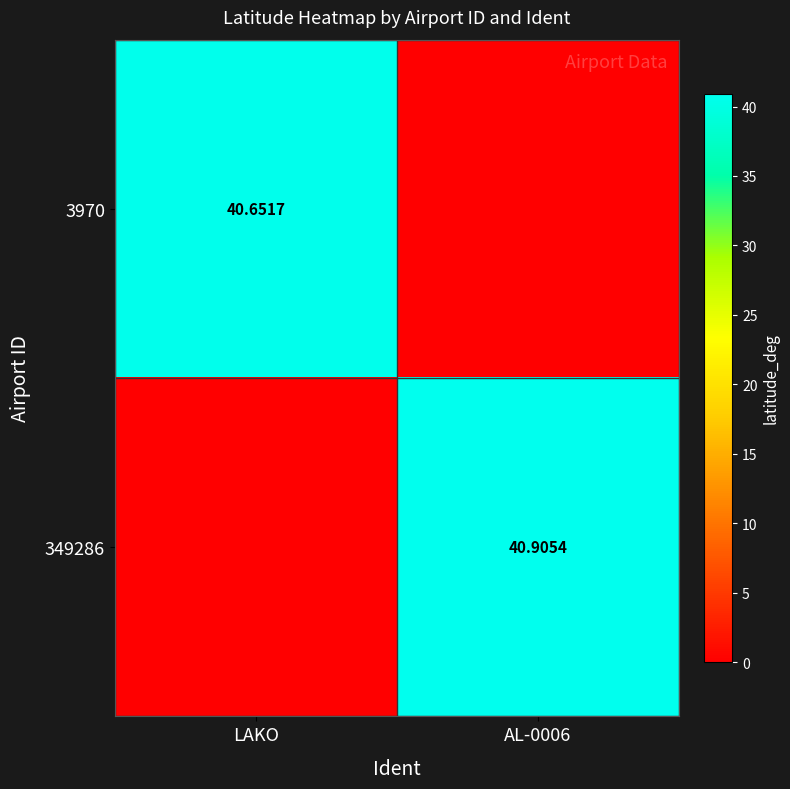

What is the difference between the maximum and minimum values in the 3970 series?

40.7